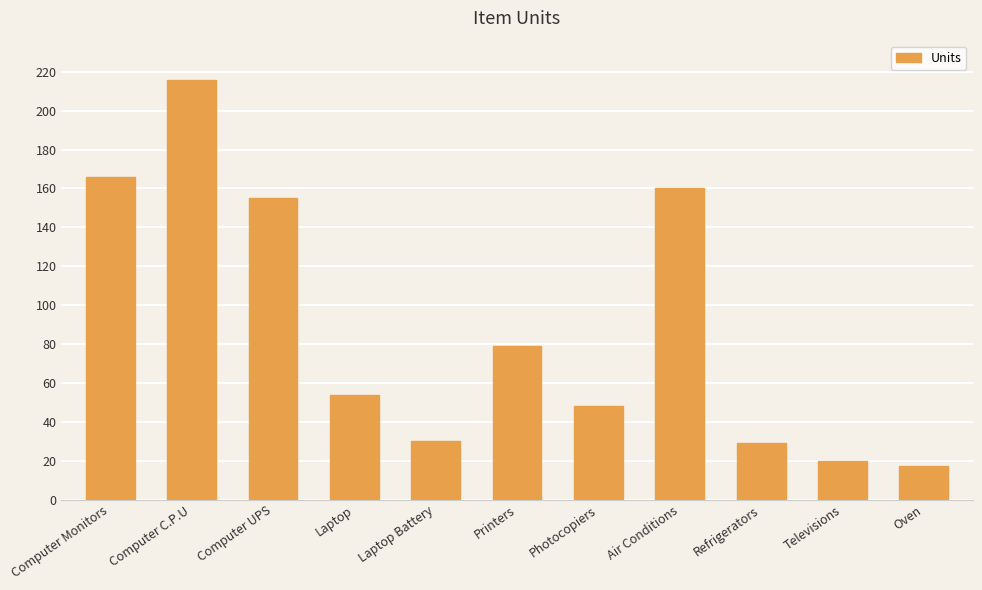

How many categories are shown in the chart?

11